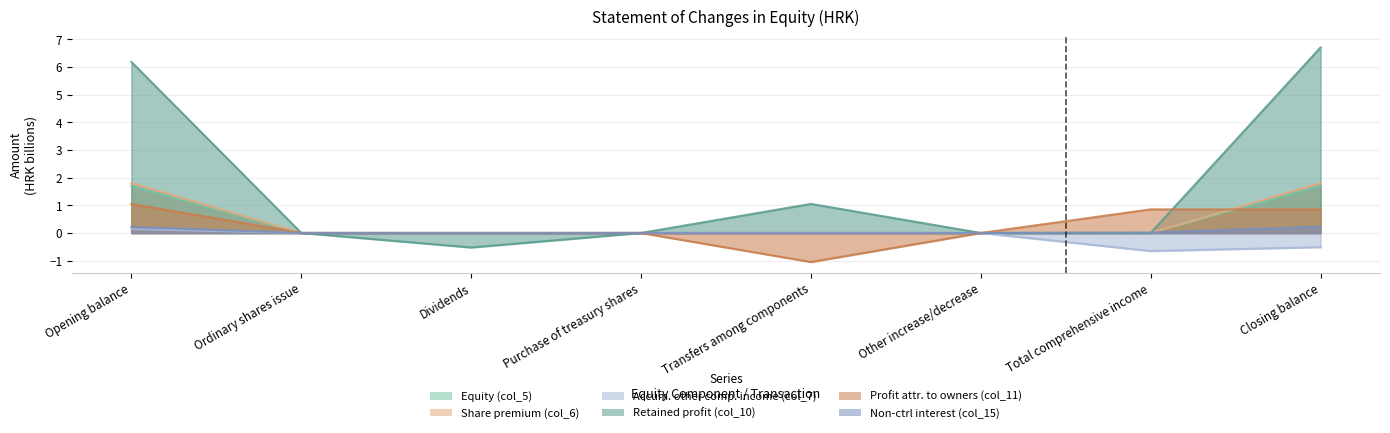

Reading right to left, what are all the values shown in this chart?

Equity (col_5): Closing balance=1.8	Total comprehensive income=0.0	Other increase/decrease=0.0	Transfers among components=0.0	Purchase of treasury shares=0.0	Dividends=0.0	Ordinary shares issue=0.0	Opening balance=1.8
Share premium (col_6): Closing balance=1.7	Total comprehensive income=0.0	Other increase/decrease=0.0	Transfers among components=0.0	Purchase of treasury shares=0.0	Dividends=0.0	Ordinary shares issue=0.0	Opening balance=1.7
Accum. other comp. income (col_7): Closing balance=-0.5	Total comprehensive income=-0.7	Other increase/decrease=0.0	Transfers among components=0.0	Purchase of treasury shares=0.0	Dividends=0.0	Ordinary shares issue=0.0	Opening balance=0.1
Retained profit (col_10): Closing balance=6.7	Total comprehensive income=0.0	Other increase/decrease=-0.0	Transfers among components=1.0	Purchase of treasury shares=0.0	Dividends=-0.5	Ordinary shares issue=0.0	Opening balance=6.2
Profit attr. to owners (col_11): Closing balance=0.9	Total comprehensive income=0.9	Other increase/decrease=0.0	Transfers among components=-1.0	Purchase of treasury shares=0.0	Dividends=0.0	Ordinary shares issue=0.0	Opening balance=1.0
Non-ctrl interest (col_15): Closing balance=0.2	Total comprehensive income=0.0	Other increase/decrease=0.0	Transfers among components=0.0	Purchase of treasury shares=0.0	Dividends=-0.0	Ordinary shares issue=0.0	Opening balance=0.2